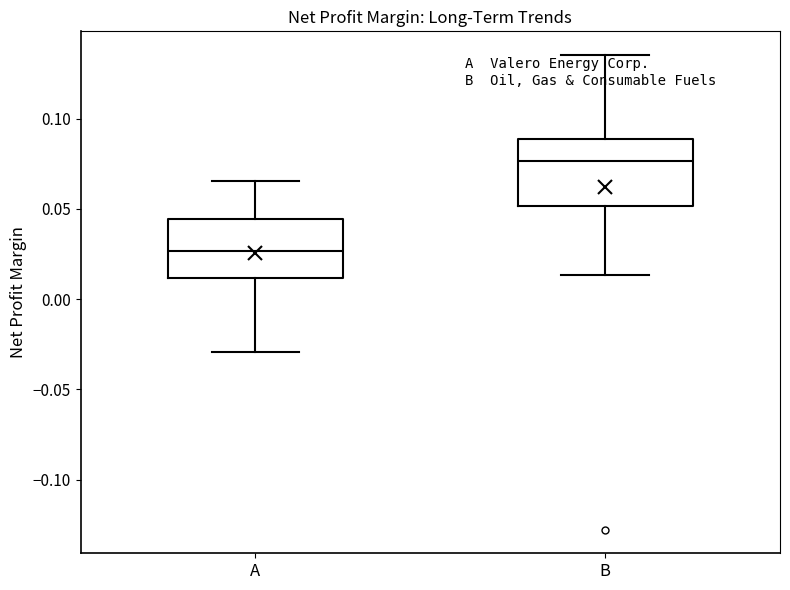

Reading left to right, read every box against the y-axis: the position of its median line, the range the box covers, and the ends of its whiskers. The values are not printed on the chart, so give them approximately, as read against the axis.

A: median 0.025, box 0.010 to 0.045, whiskers -0.030 to 0.065
B: median 0.075, box 0.050 to 0.090, whiskers 0.015 to 0.135